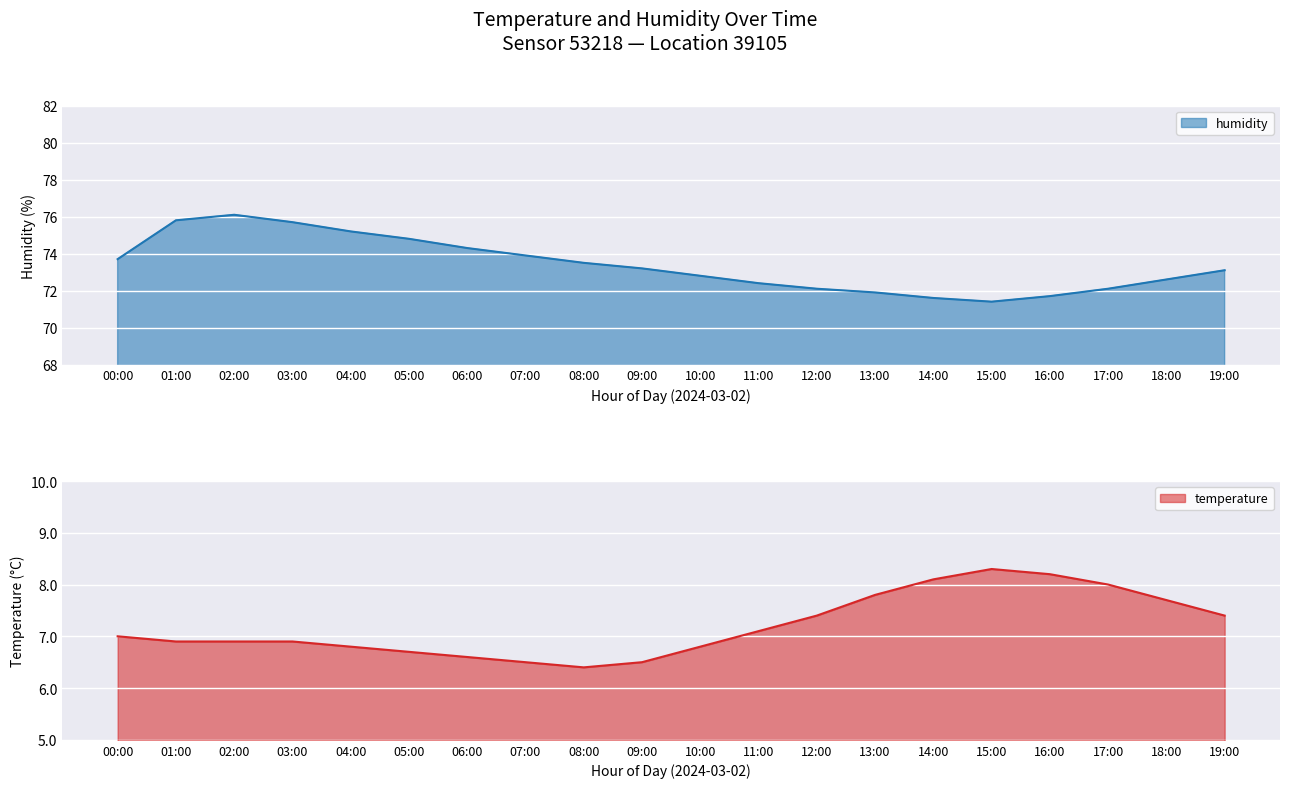

Reading right to left, transcribe all the data shown in this chart.

temperature: 7.4	7.7	8.0	8.2	8.3	8.1	7.8	7.4	7.1	6.8	6.5	6.4	6.5	6.6	6.7	6.8	6.9	6.9	6.9	7.0
humidity: 73.1	72.6	72.1	71.7	71.4	71.6	71.9	72.1	72.4	72.8	73.2	73.5	73.9	74.3	74.8	75.2	75.7	76.1	75.8	73.7